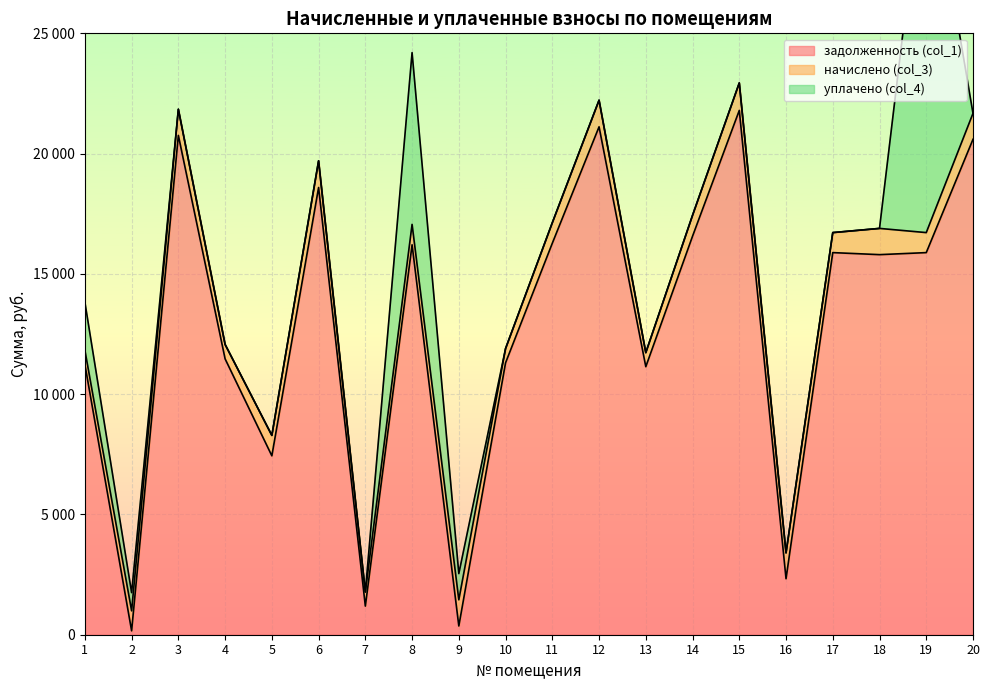

In задолженность (col_1), how many points are higher than both neighbors (excluding endpoints)?

6